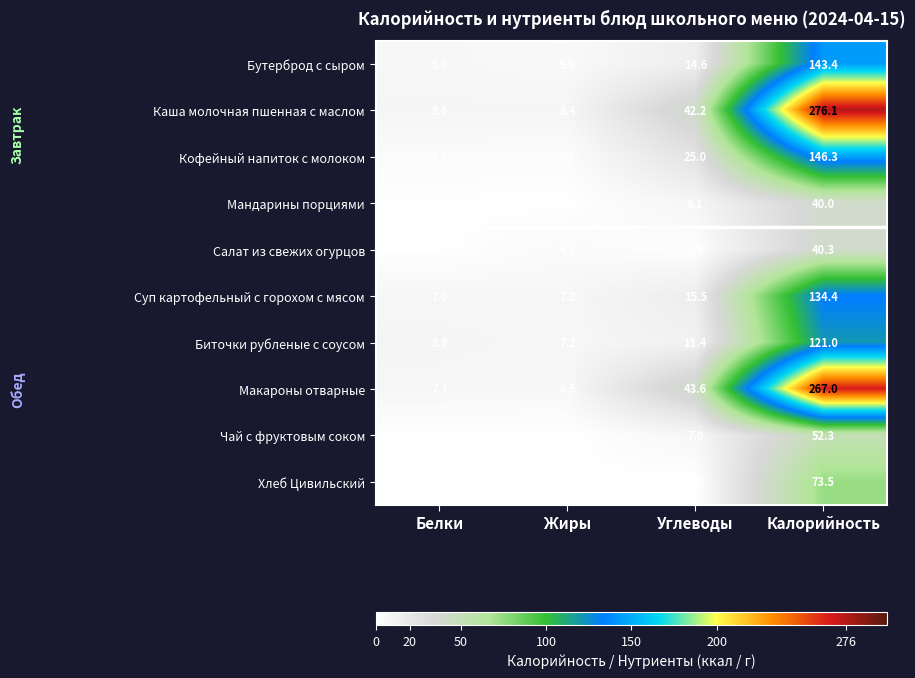

At which label is Биточки рубленые с соусом closest to 64?

Углеводы